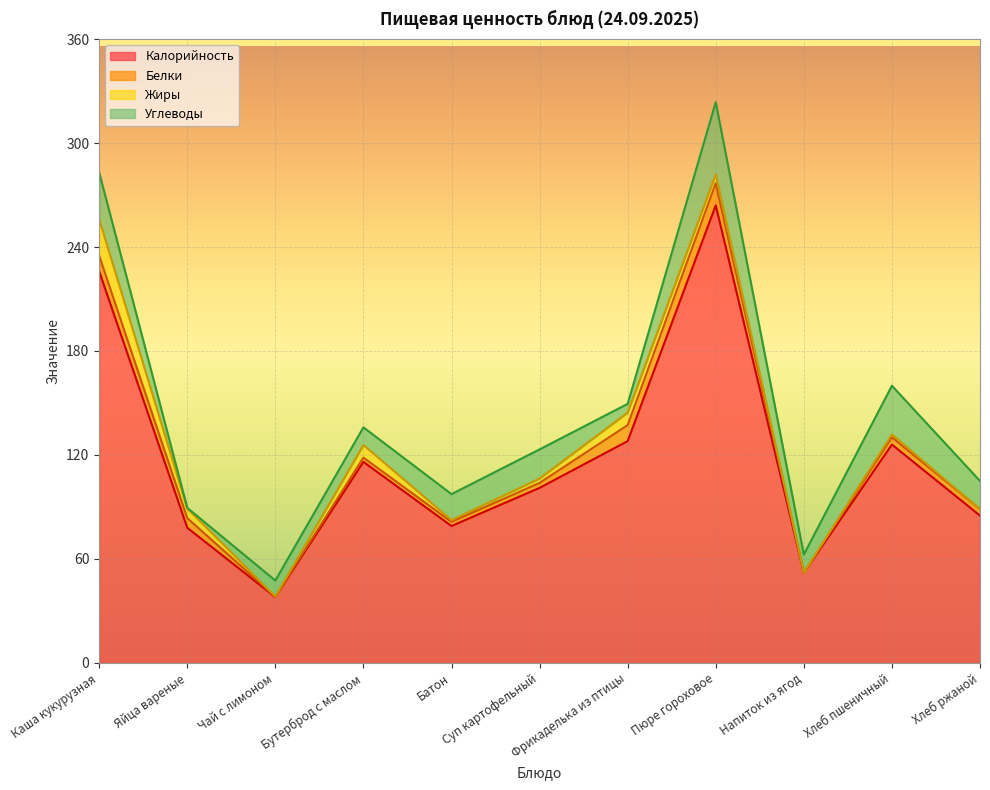

At which category does Белки reach its first local valley?

Чай с лимоном